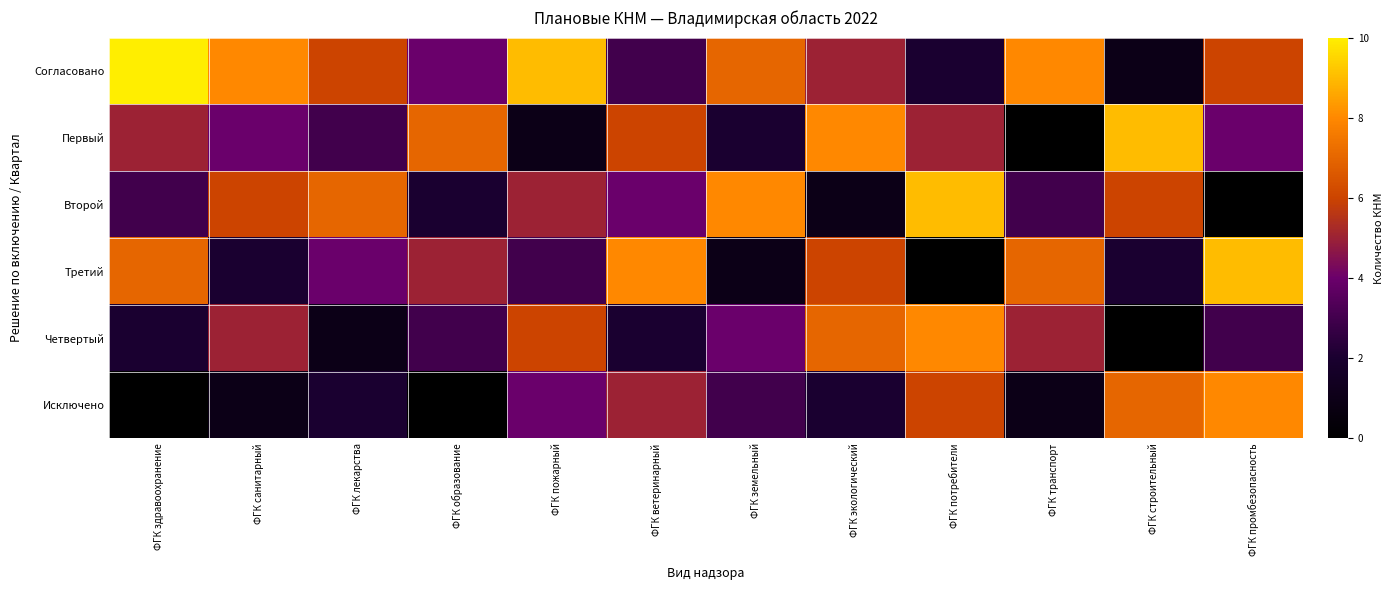

At how many categories does at least one series exceed 7?

10